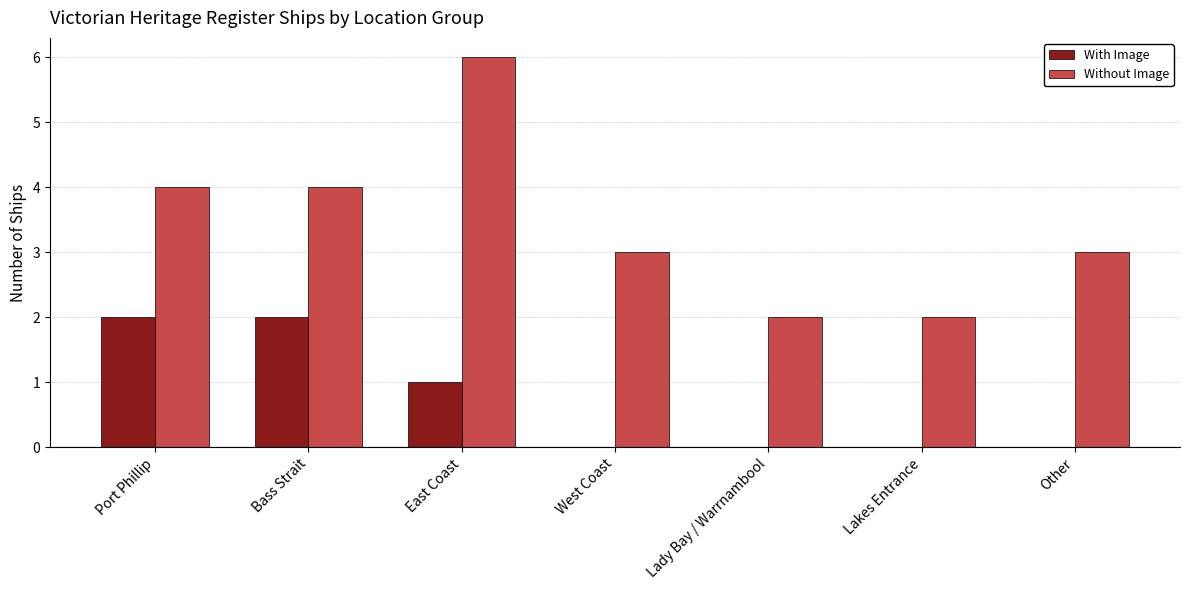

Between Bass Strait and Other, which series saw the biggest shift?

With Image